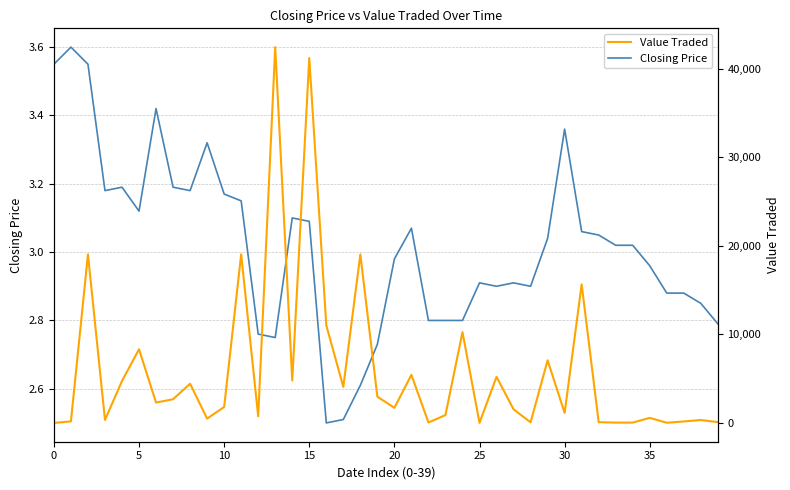

True or false: Closing Price and Value Traded cross at least once.

False